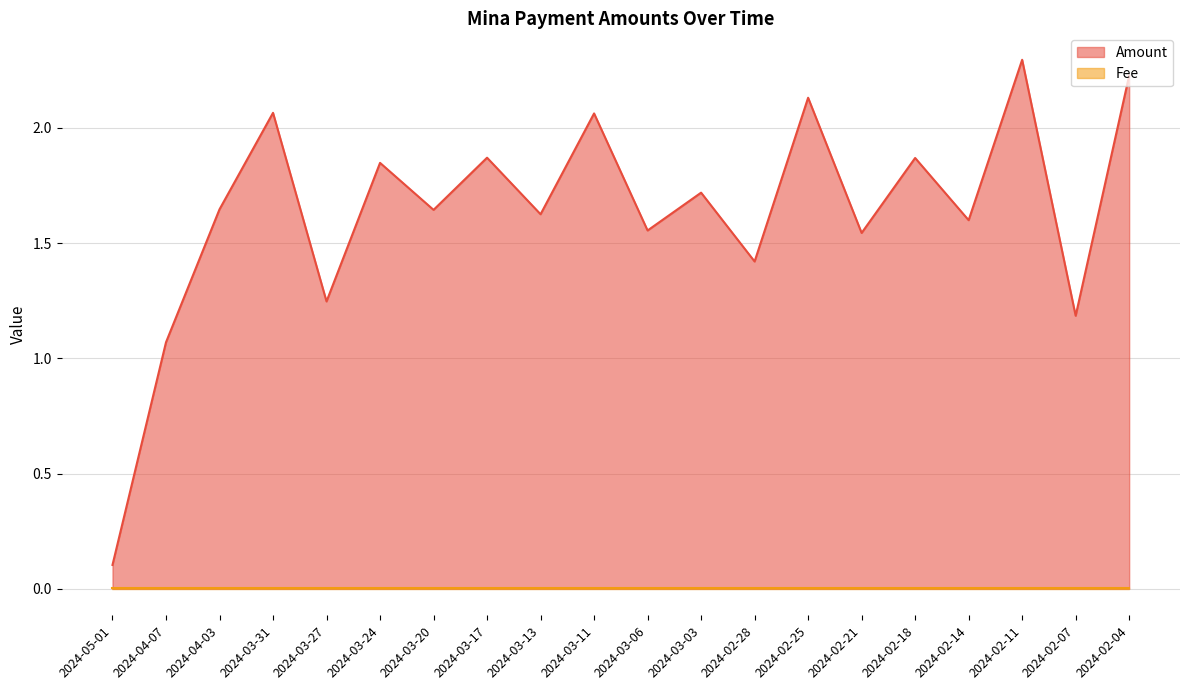

How many points are lower than both their immediate neighbors (excluding endpoints)?

8